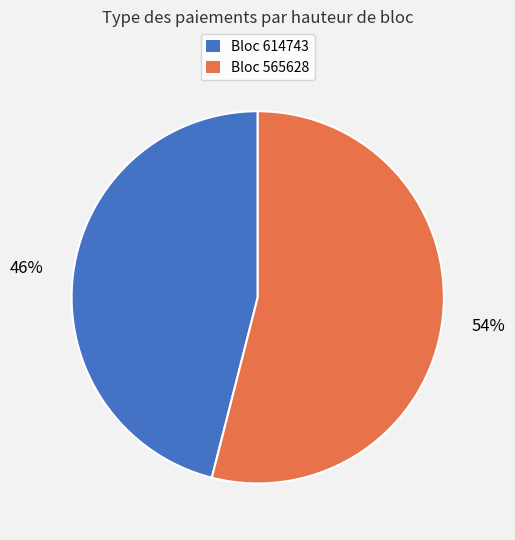

How many slices are in this pie chart?

2